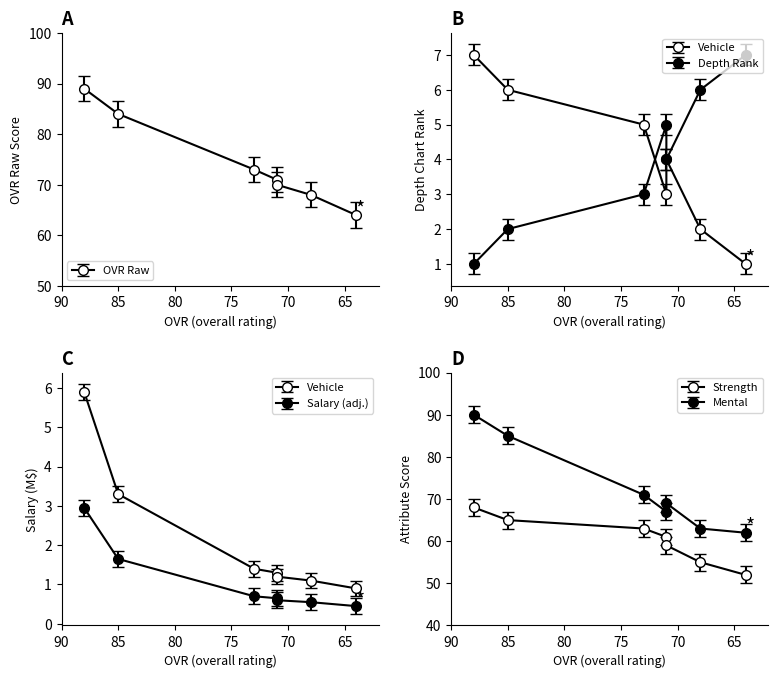

How many data points in ovr_raw are less than 71?

3